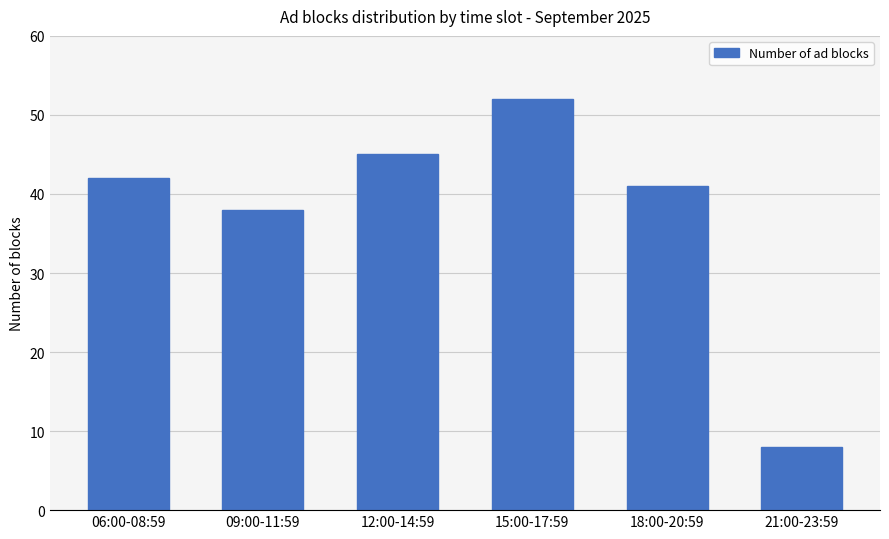

Rank the categories by value from highest to lowest.

15:00-17:59, 12:00-14:59, 06:00-08:59, 18:00-20:59, 09:00-11:59, 21:00-23:59